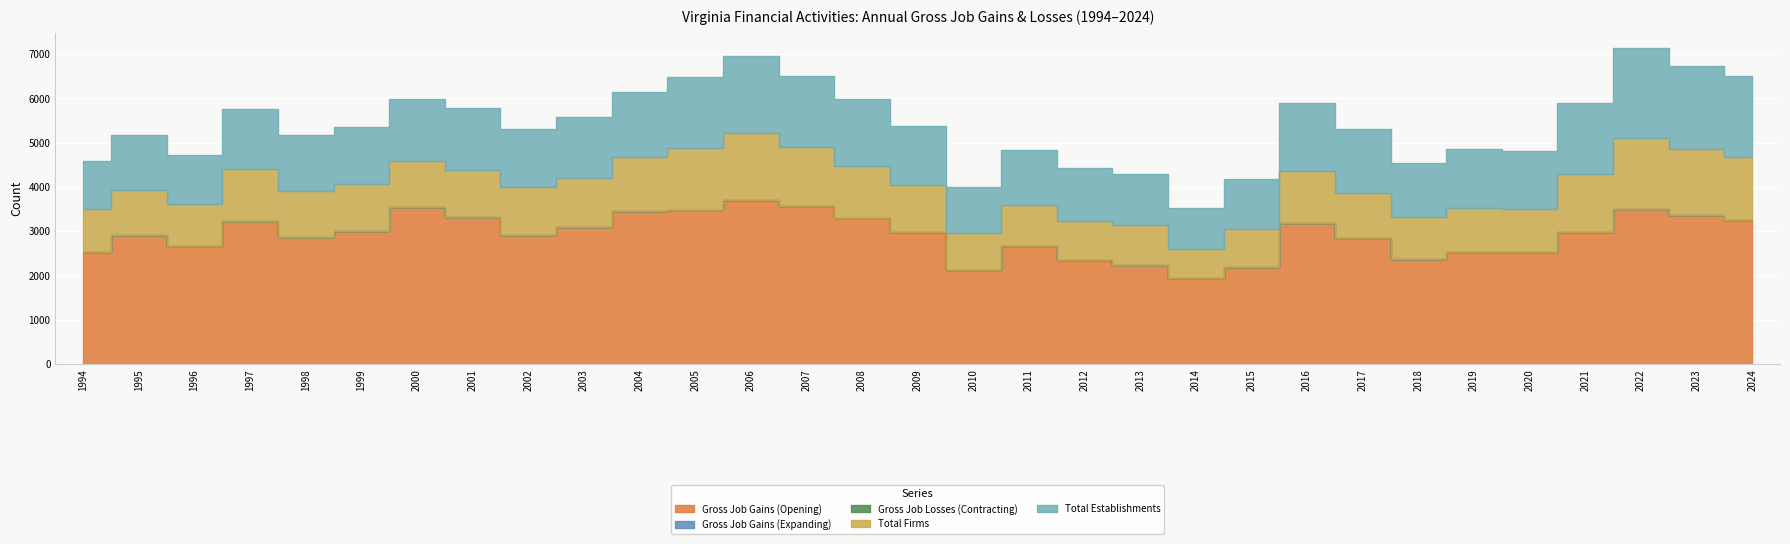

Reading right to left, transcribe all the data shown in this chart.

Gross Job Gains (Opening): 2024=3257	2023=3368	2022=3508	2021=2984	2020=2539	2019=2518	2018=2370	2017=2850	2016=3176	2015=2191	2014=1943	2013=2224	2012=2347	2011=2665	2010=2130	2009=2982	2008=3289	2007=3577	2006=3706	2005=3479	2004=3449	2003=3092	2002=2903	2001=3321	2000=3554	1999=2995	1998=2878	1997=3225	1996=2671	1995=2906	1994=2535
Gross Job Gains (Expanding): 2024=0	2023=0	2022=0	2021=0	2020=0	2019=0	2018=0	2017=0	2016=0	2015=0	2014=0	2013=0	2012=0	2011=0	2010=0	2009=0	2008=0	2007=0	2006=0	2005=0	2004=0	2003=0	2002=0	2001=0	2000=0	1999=0	1998=0	1997=0	1996=0	1995=0	1994=0
Gross Job Losses (Contracting): 2024=0	2023=0	2022=0	2021=0	2020=0	2019=0	2018=0	2017=0	2016=0	2015=0	2014=0	2013=0	2012=0	2011=0	2010=0	2009=0	2008=0	2007=0	2006=0	2005=0	2004=0	2003=0	2002=0	2001=0	2000=0	1999=0	1998=0	1997=0	1996=0	1995=0	1994=0
Total Firms: 2024=1424	2023=1491	2022=1606	2021=1297	2020=965	2019=1012	2018=940	2017=1014	2016=1192	2015=864	2014=662	2013=918	2012=890	2011=915	2010=819	2009=1049	2008=1189	2007=1333	2006=1511	2005=1399	2004=1225	2003=1108	2002=1099	2001=1057	2000=1029	1999=1077	1998=1038	1997=1171	1996=933	1995=1027	1994=961
Total Establishments: 2024=1816	2023=1864	2022=2015	2021=1624	2020=1299	2019=1321	2018=1221	2017=1445	2016=1537	2015=1132	2014=916	2013=1146	2012=1198	2011=1245	2010=1042	2009=1351	2008=1507	2007=1605	2006=1741	2005=1613	2004=1481	2003=1374	2002=1295	2001=1408	2000=1404	1999=1278	1998=1249	1997=1370	1996=1114	1995=1233	1994=1088